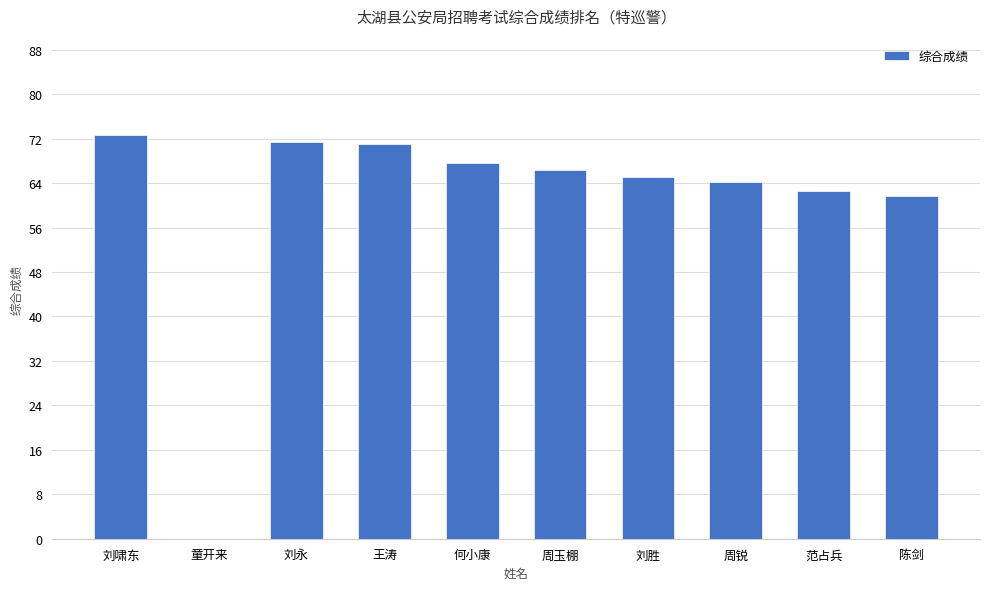

What is the difference between the values at 周玉棚 and 何小康?

1.3